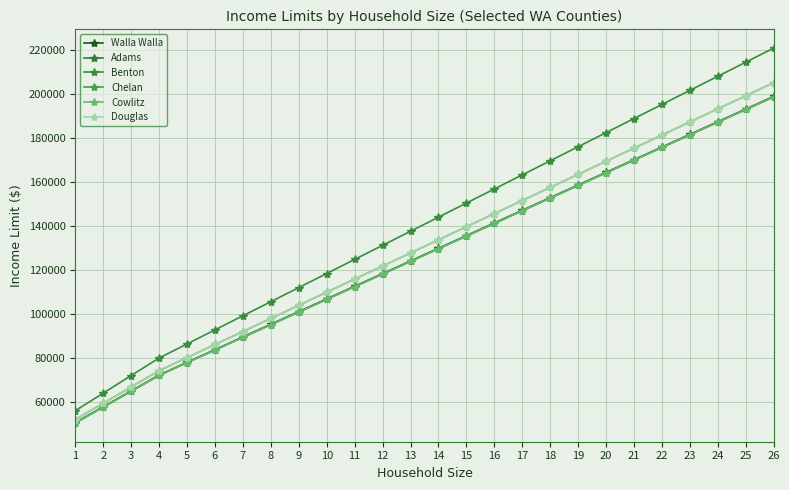

What is the minimum value shown in the chart?

50400